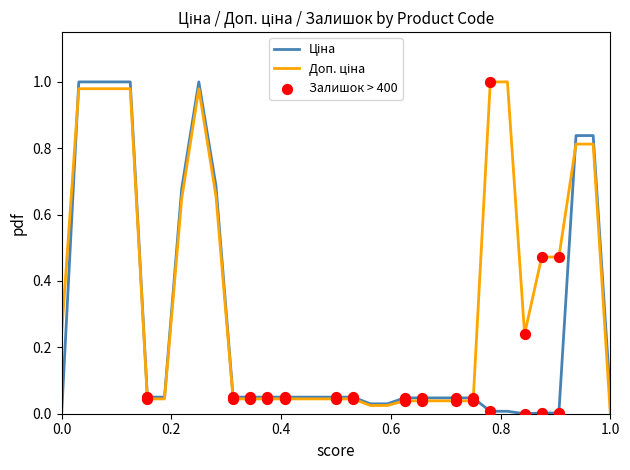

Is this an area chart (filled region under the line)?

No